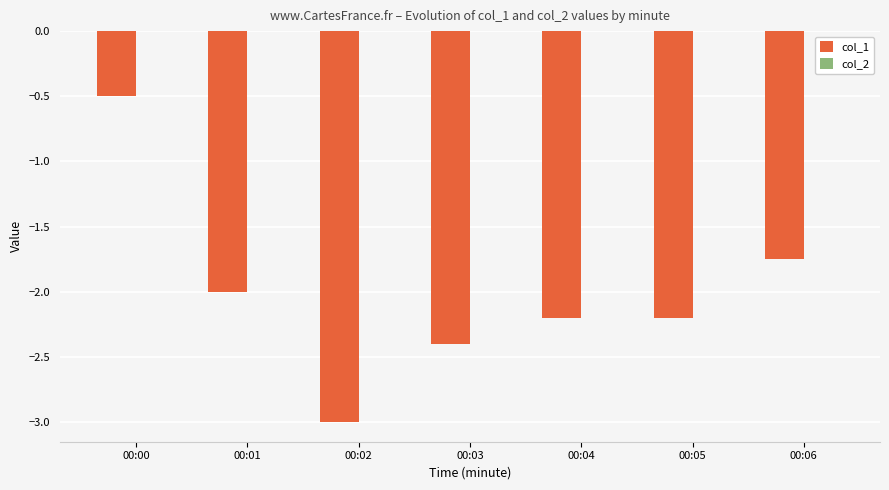

Where is the data nearest to the value -1?

00:00